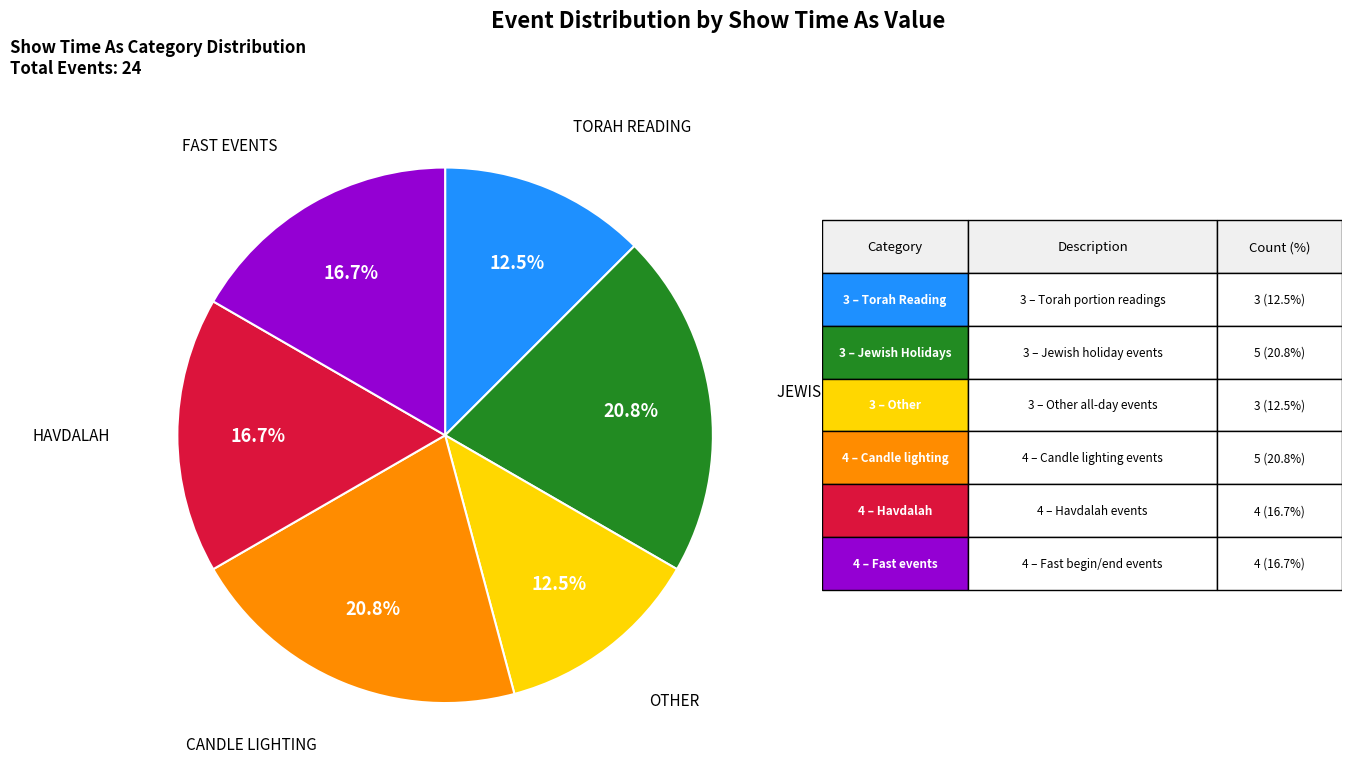

Is there a majority slice in this chart?

No